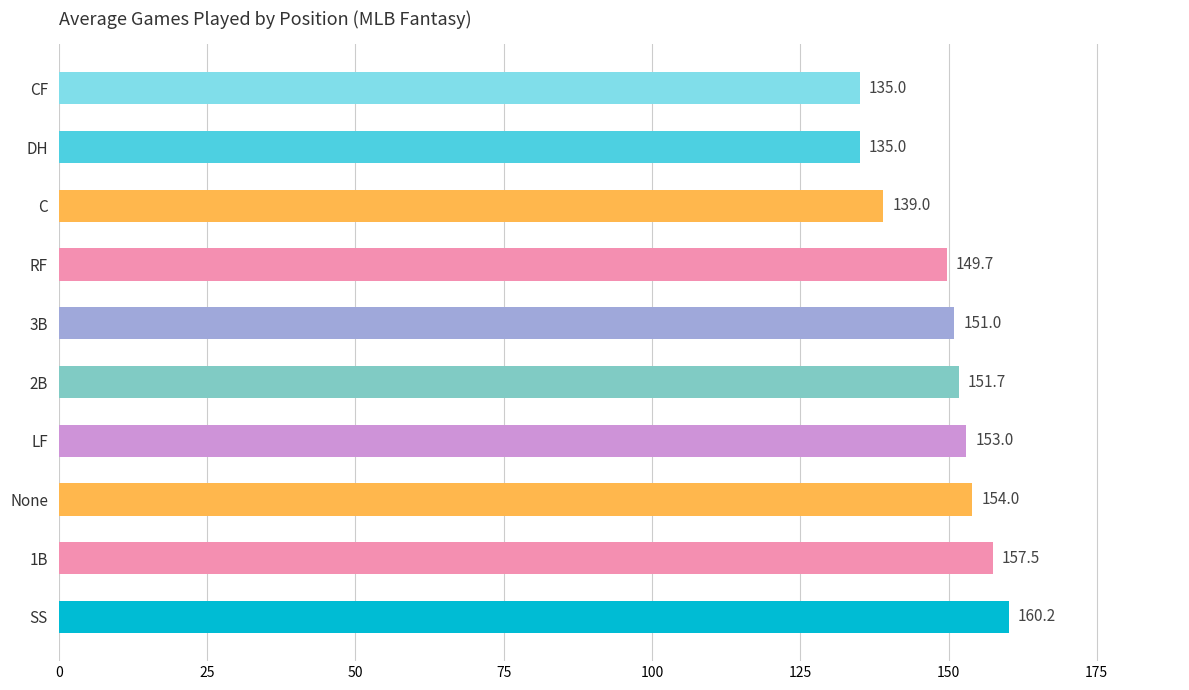

What is the approximate value at DH?

135.0